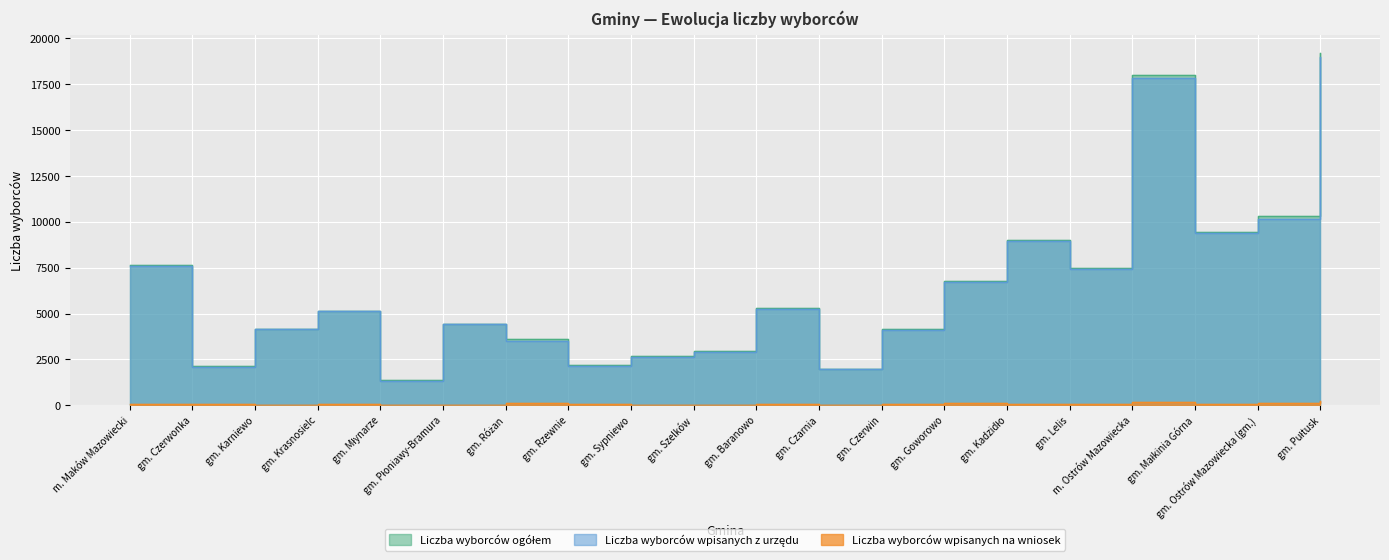

Is it true that Liczba wyborców ogółem equals 4177 at gm. Karniewo?

True